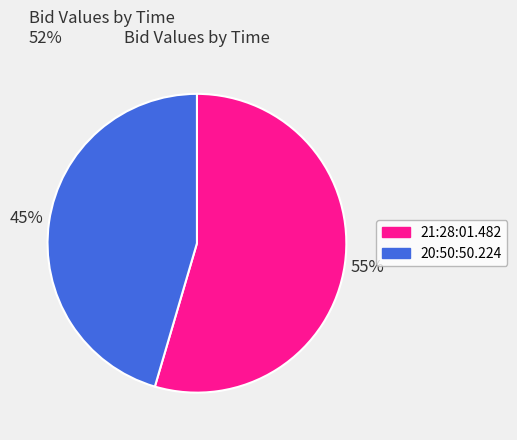

To the nearest percent, what is the average slice percentage?

50%